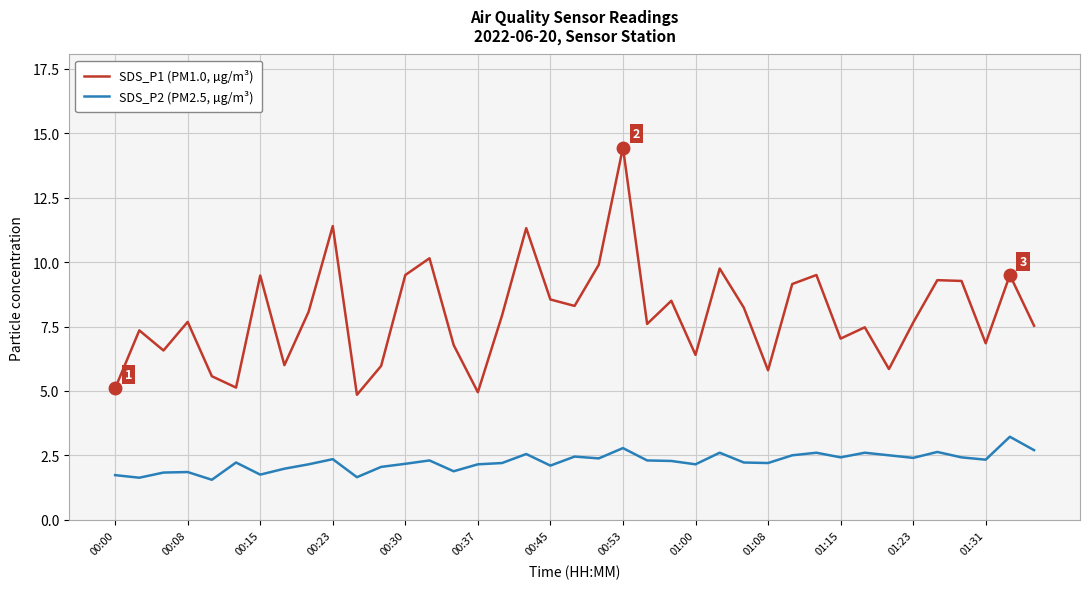

True or false: SDS_P1 (PM1.0, µg/m³) and SDS_P2 (PM2.5, µg/m³) cross at least once.

False